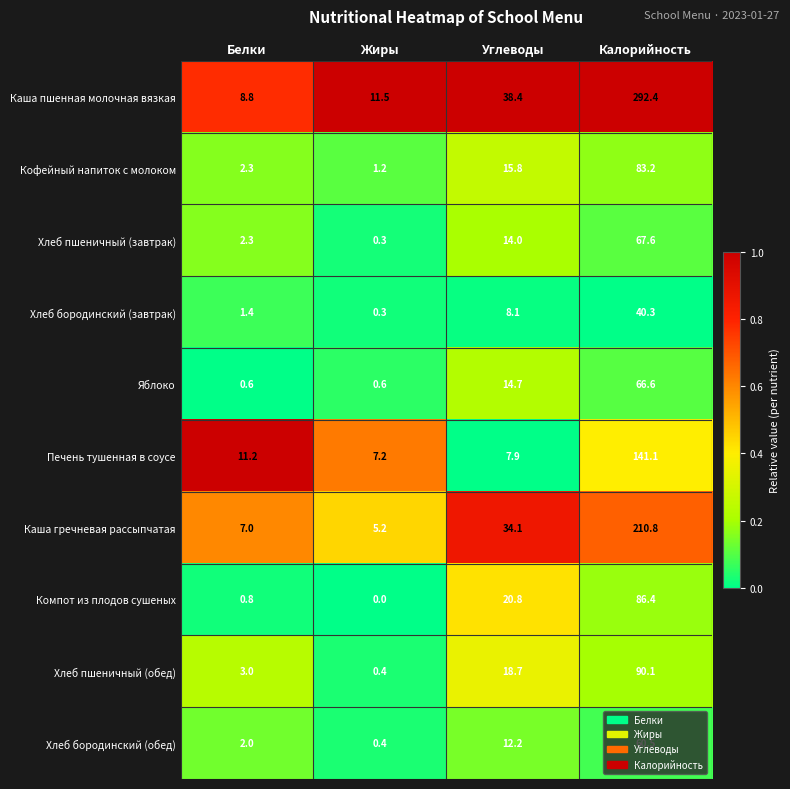

True or false: Каша гречневая рассыпчатая has a value of 2.8 at Белки.

False